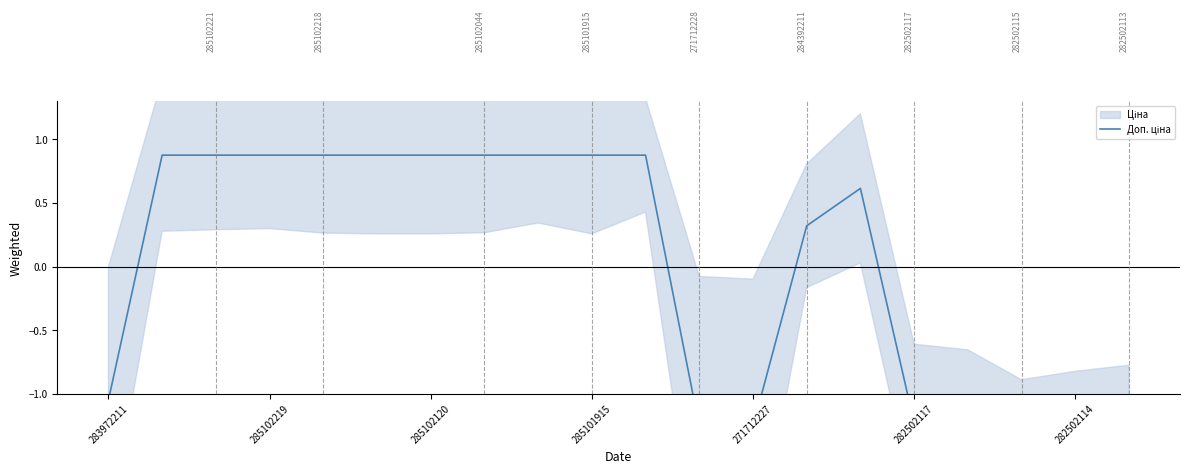

Is this an area chart (filled region under the line)?

No